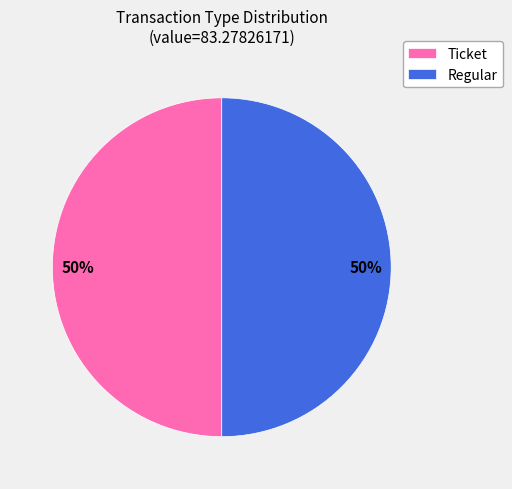

Count the number of slices in the pie.

2